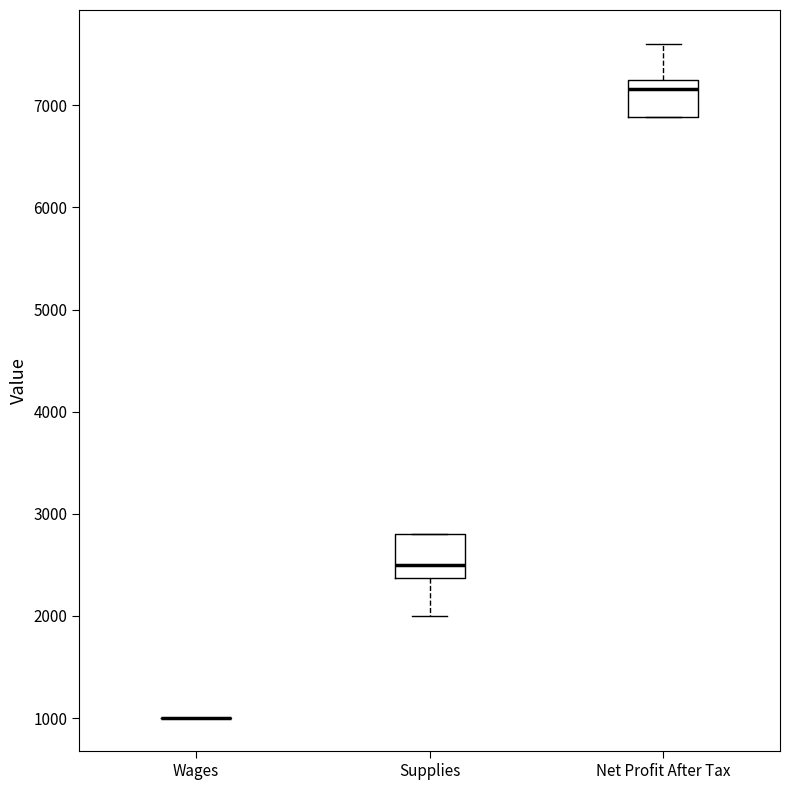

Reading left to right, transcribe this box plot: for each box, give where its median line is, the range the box spans, and where its two whiskers end, as read against the y-axis. The values are not printed on the chart, so give them approximately, as read against the axis.

Wages: box collapsed to a line at 1000, whiskers 1000 to 1000
Supplies: median 2500, box 2400 to 2800, whiskers 2000 to 2800
Net Profit After Tax: median 7200 (just below the box's upper edge), box 6900 to 7200, whiskers 6900 to 7600